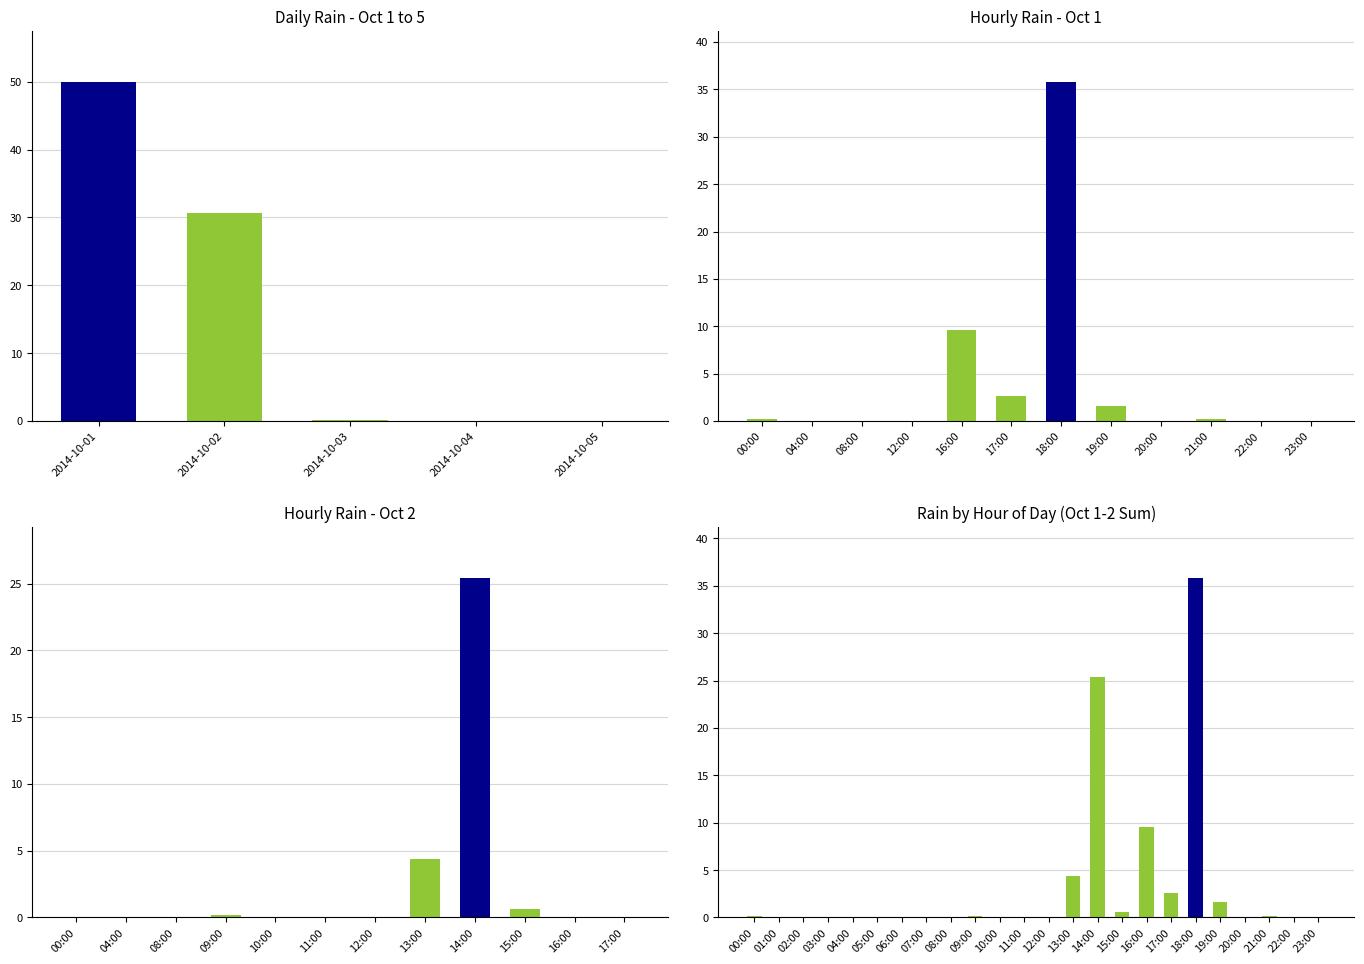

Read the value at 15:00.

0.6